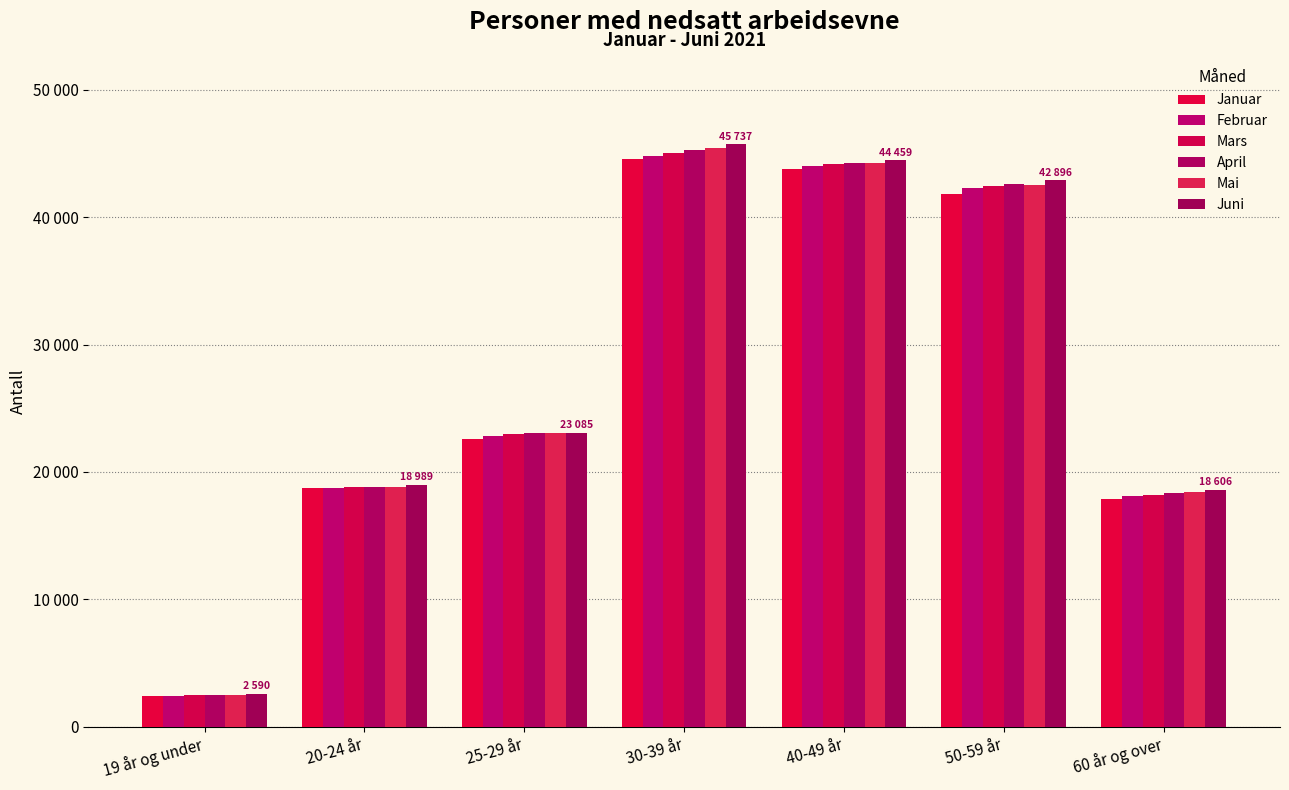

Is the value of Januar at 60 år og over greater than the value of Mars at 19 år og under?

Yes